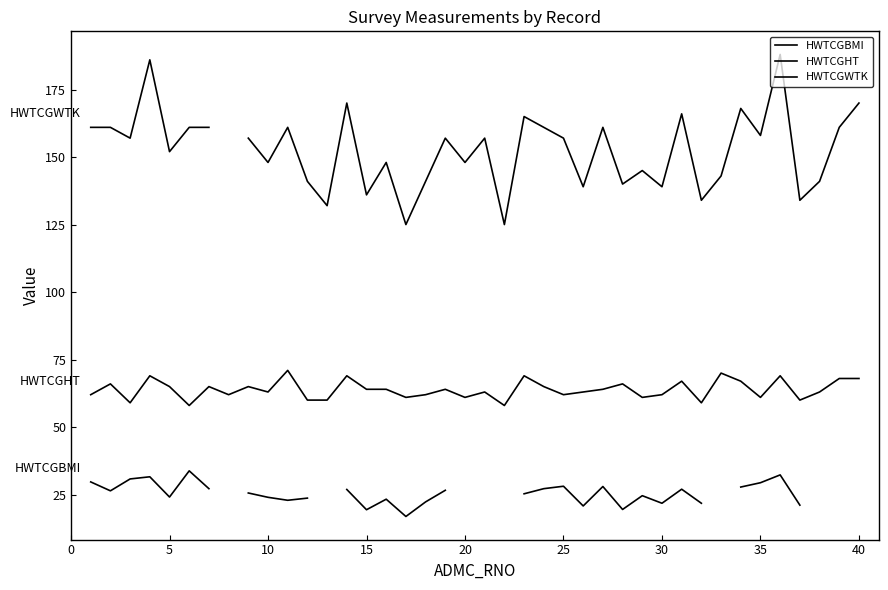

At 30, list the series in order from largest to smallest.

HWTCGWTK, HWTCGHT, HWTCGBMI